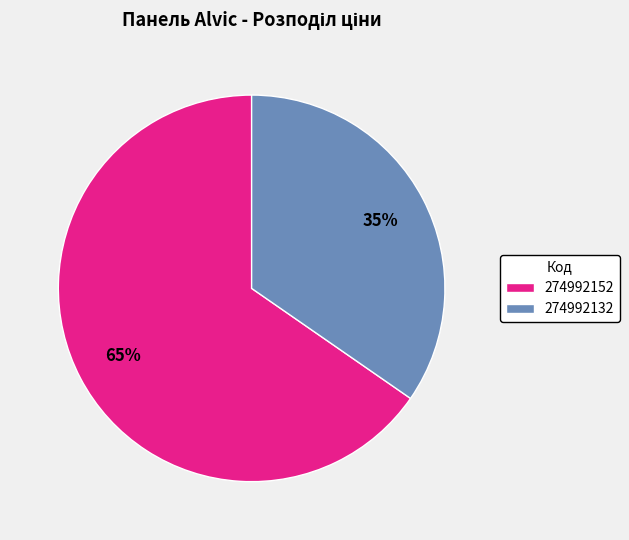

To the nearest percent, what is the combined percentage of 274992132 and 274992152?

100%